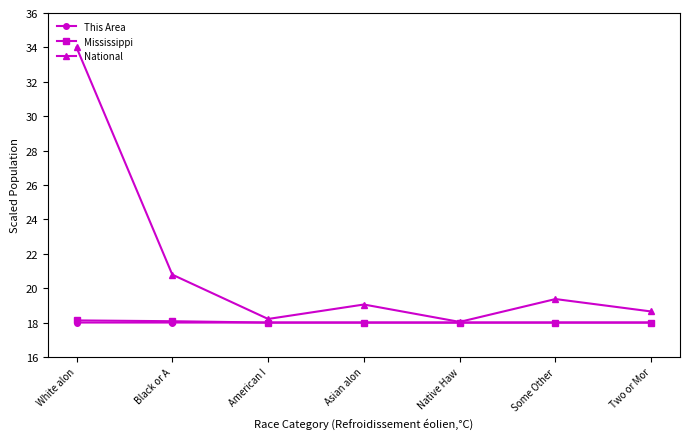

Which series has the largest total across all categories?

National